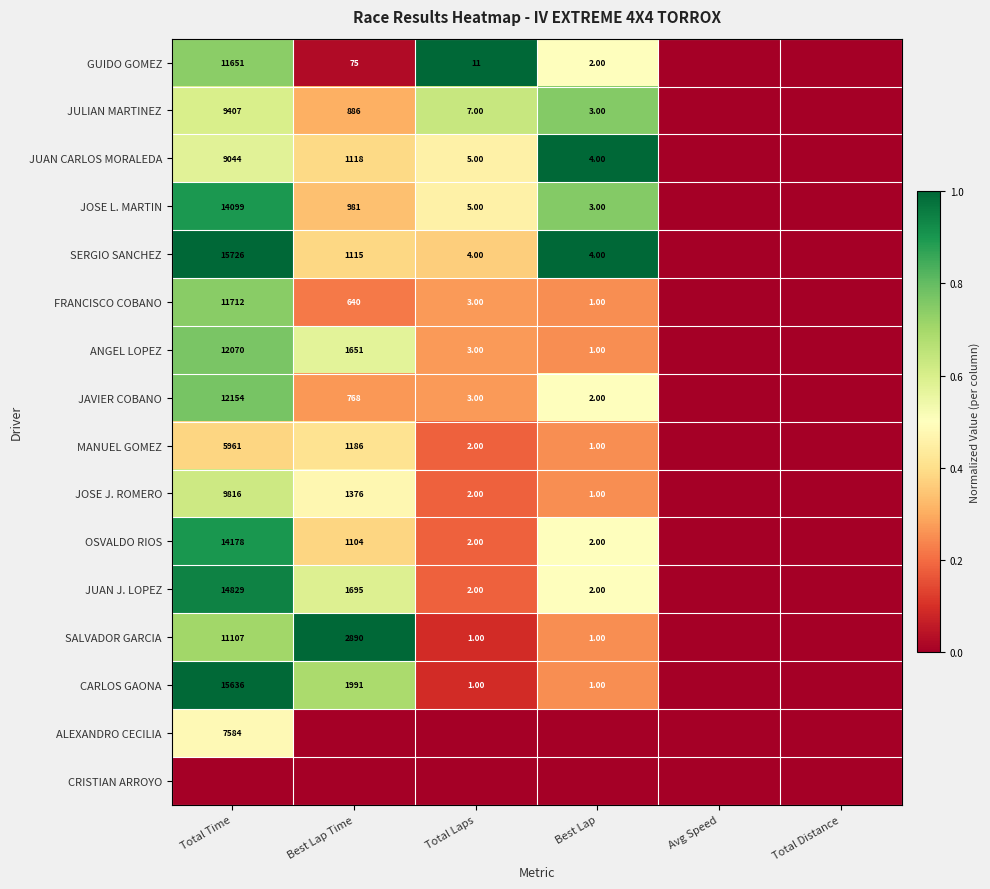

What is the difference between the OSVALDO RIOS values at Best Lap and Total Time?

14176